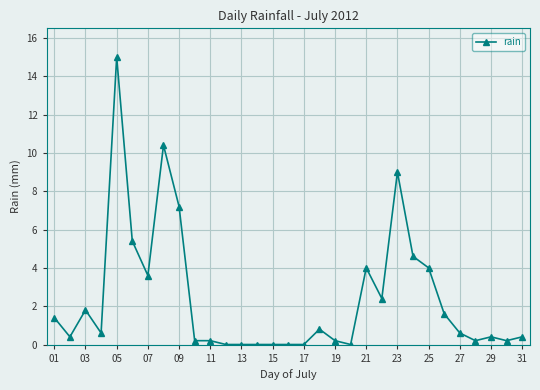

True or false: there are more than 0 points higher than both neighbors.

True